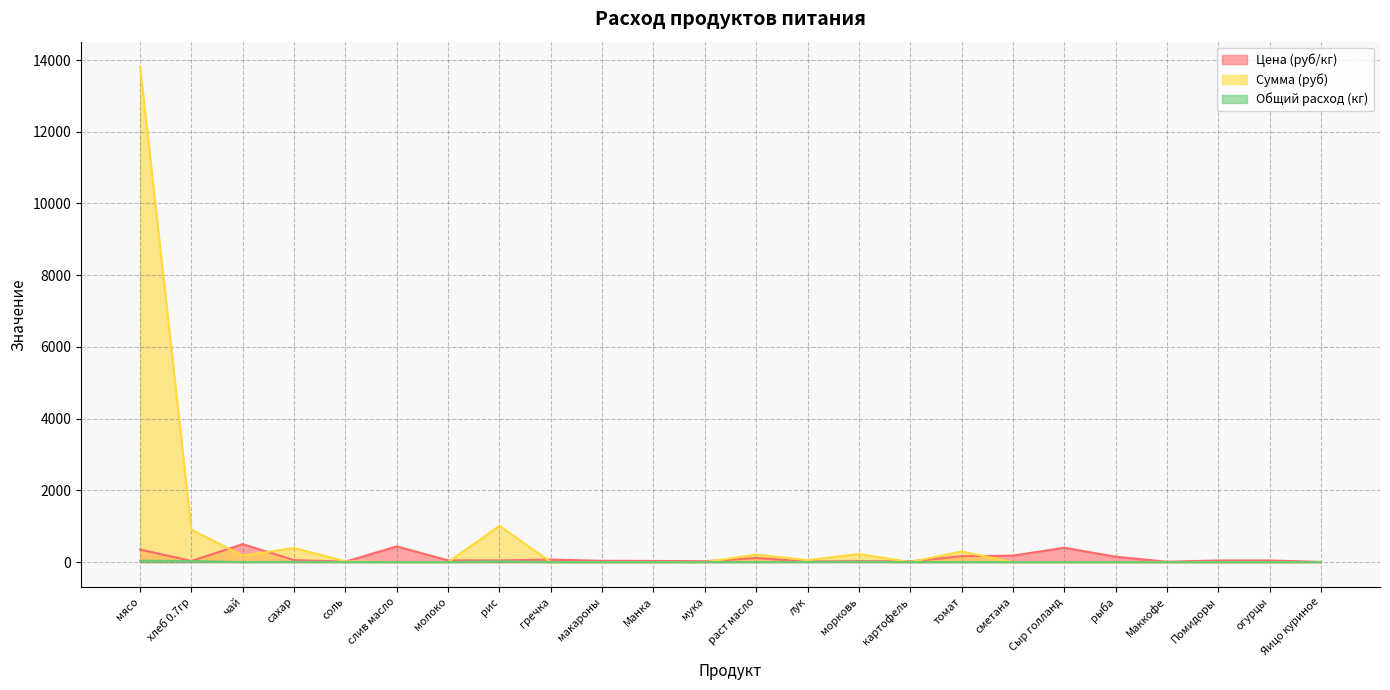

List the series in order of their overall mean, highest first.

Сумма (руб), Цена (руб/кг), Общий расход (кг)